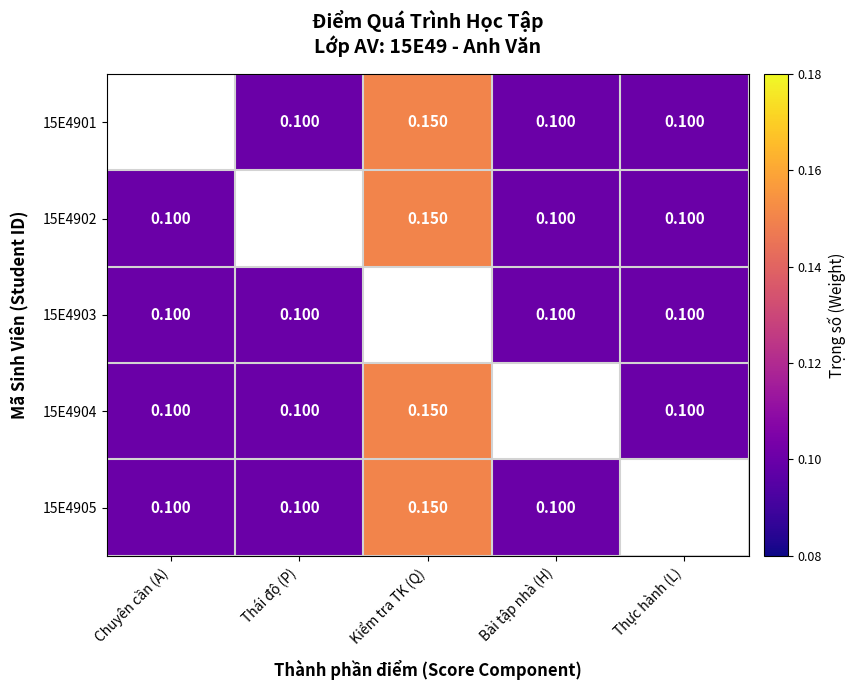

Which series has the largest range (max minus min)?

15E4902